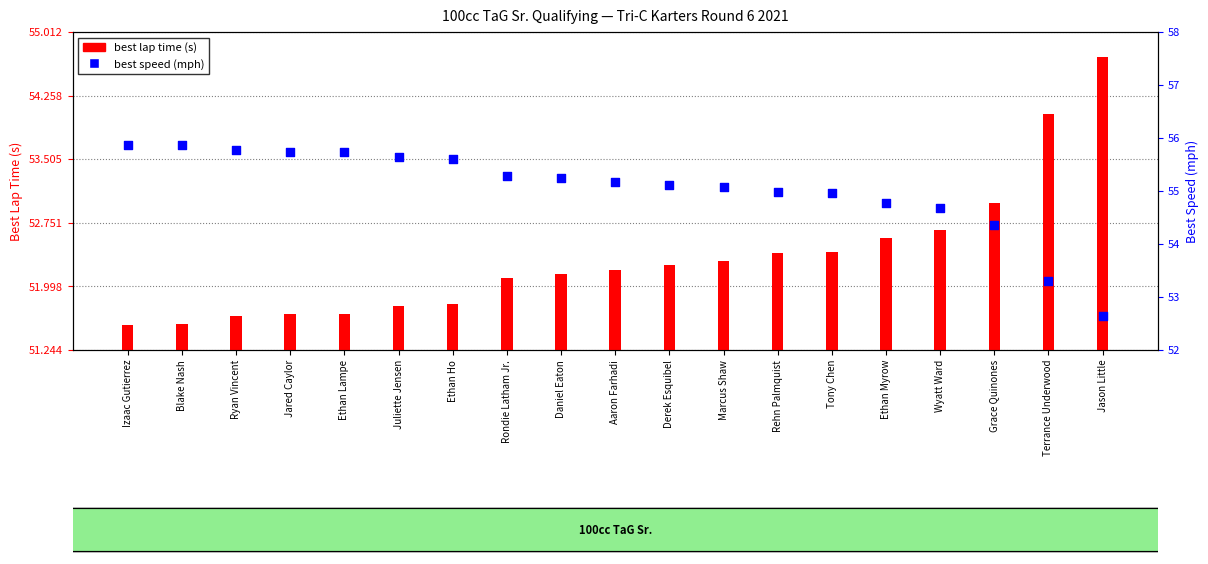

At how many categories does at least one series exceed 51?

19